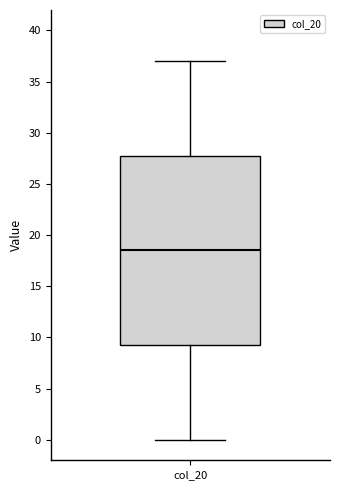

Read this box plot against the y-axis: the position of the median line, the range covered by the box, and the ends of both whiskers. The values are not printed on the chart, so give them approximately, as read against the axis.

median 18.5, box 9.5 to 28.0, whiskers 0.0 to 37.0